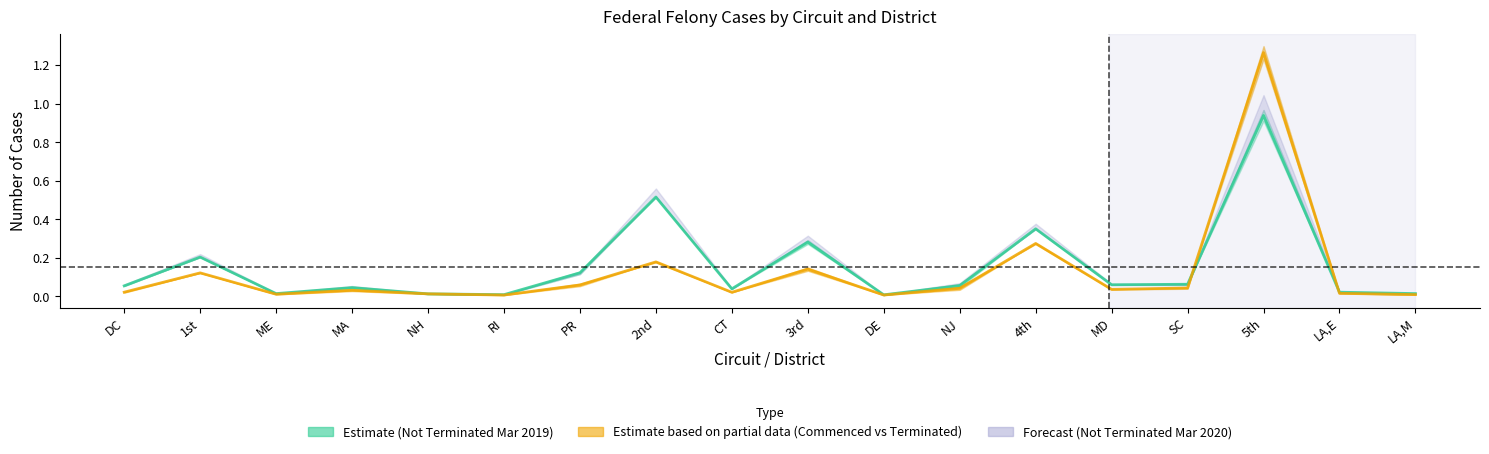

What is the difference between the second highest and minimum values in the Total Commenced series?

0.3